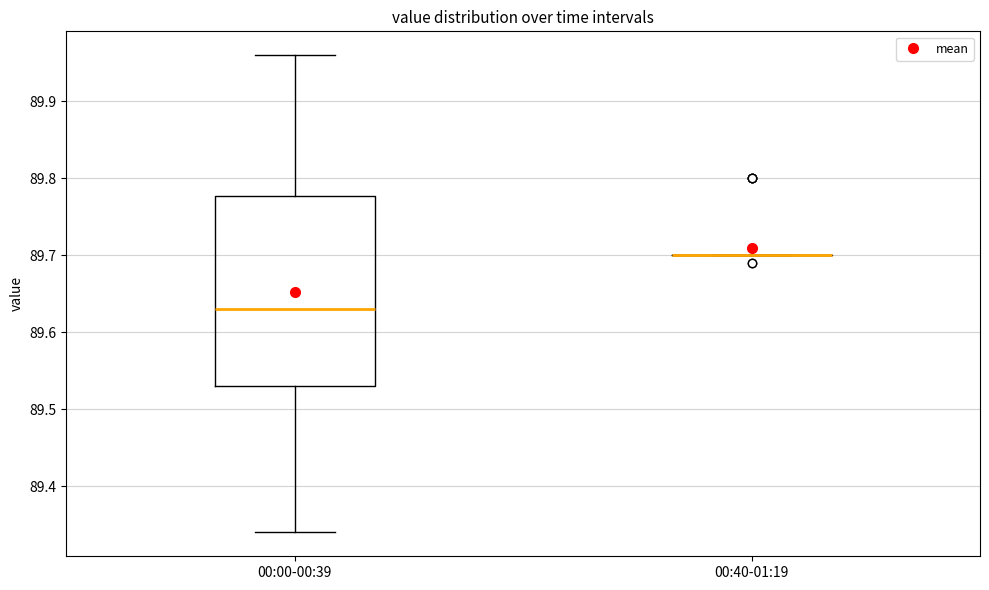

Reading left to right, read every box against the y-axis: the position of its median line, the range the box covers, and the ends of its whiskers. The values are not printed on the chart, so give them approximately, as read against the axis.

00:00-00:39: median 89.63, box 89.53 to 89.78, whiskers 89.34 to 89.96
00:40-01:19: box collapsed to a line at 89.70, whiskers 89.70 to 89.70